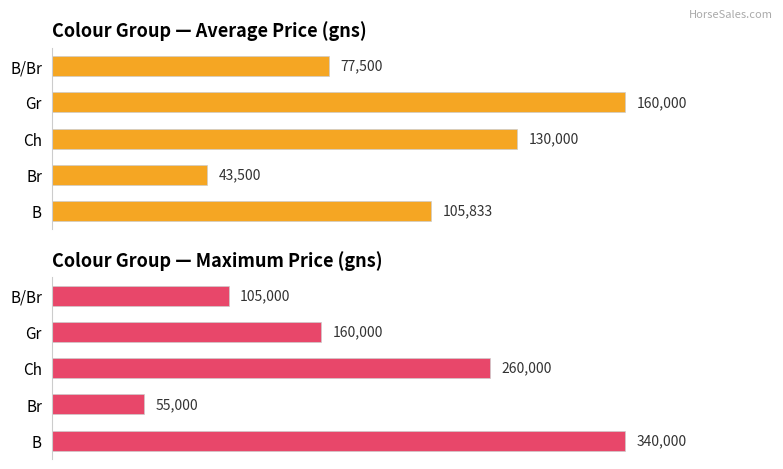

How many Average Price (gns) values are between 77500 and 130000?

3